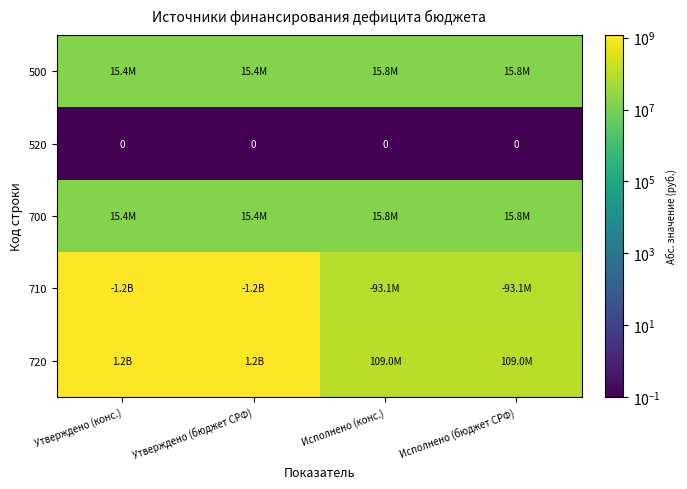

What is the approximate value of 700 at Исполнено (конс.)?

15842661.6